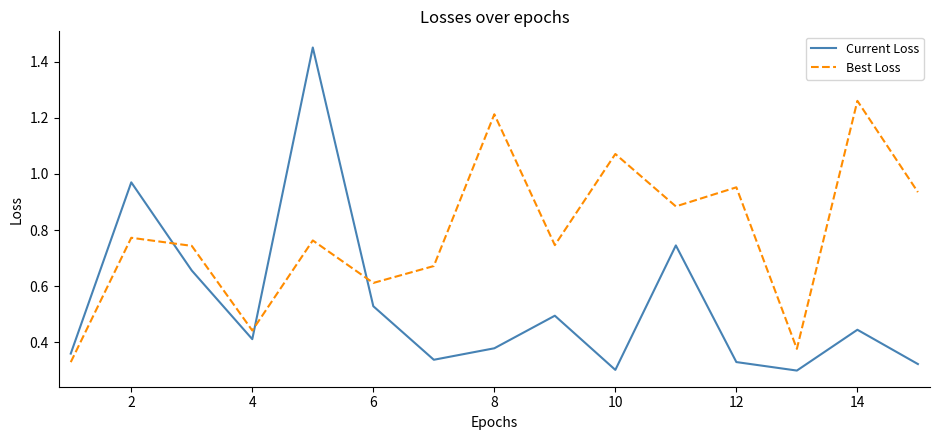

Which series has the largest total across all categories?

Best Loss